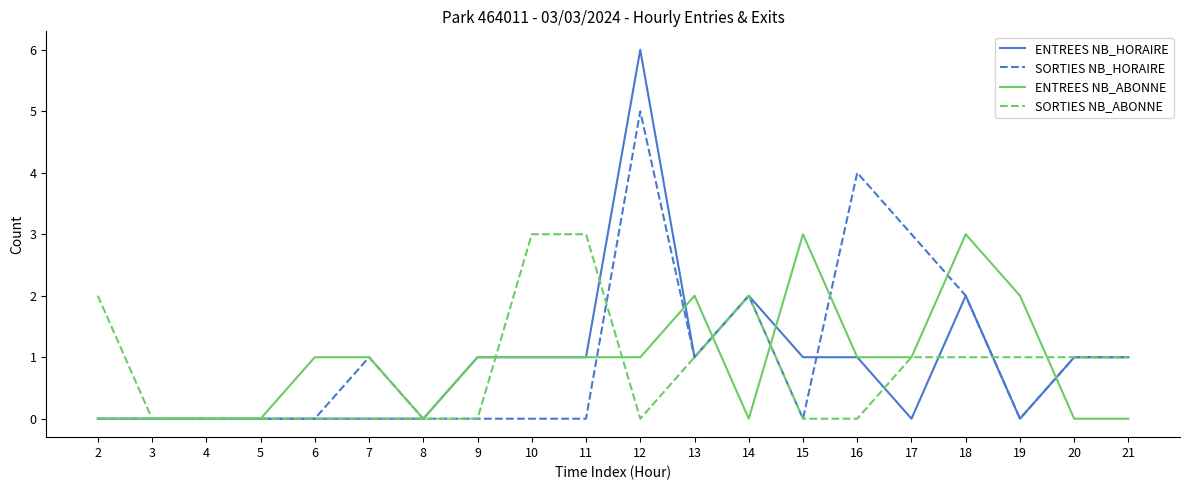

The value of ENTREES NB_HORAIRE at 5 is 0. True or false?

True